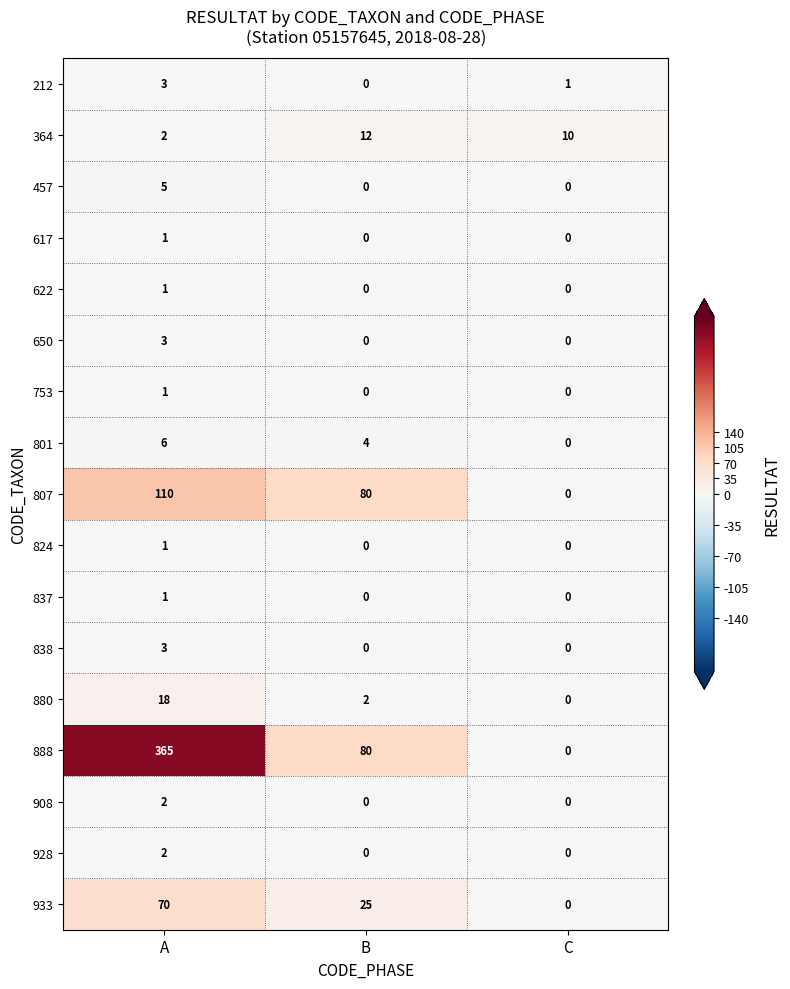

Which label corresponds to the largest value in the chart?

A